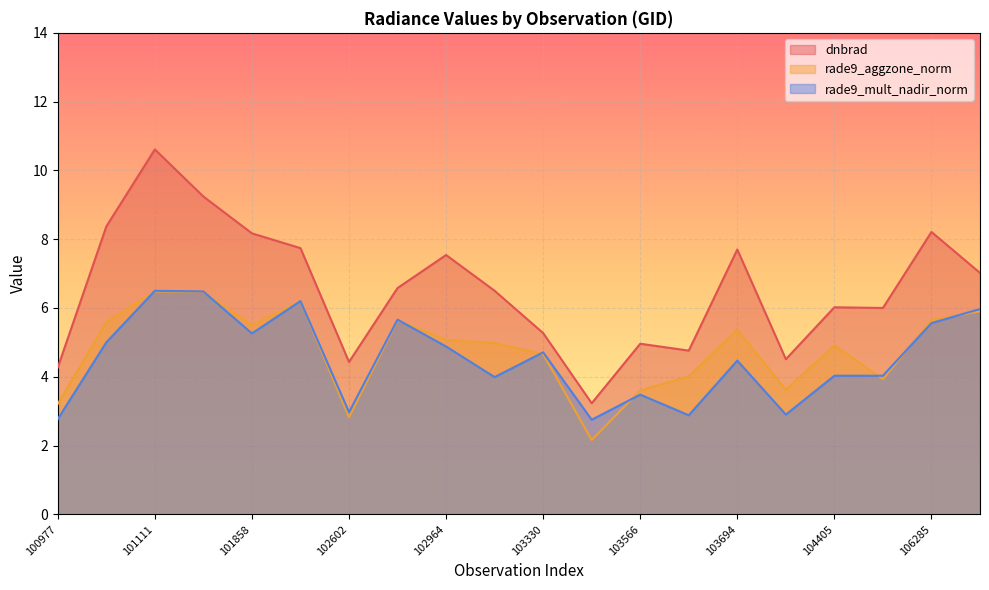

Which series ends up on top after the final intersection of rade9_aggzone_norm and rade9_mult_nadir_norm?

rade9_mult_nadir_norm